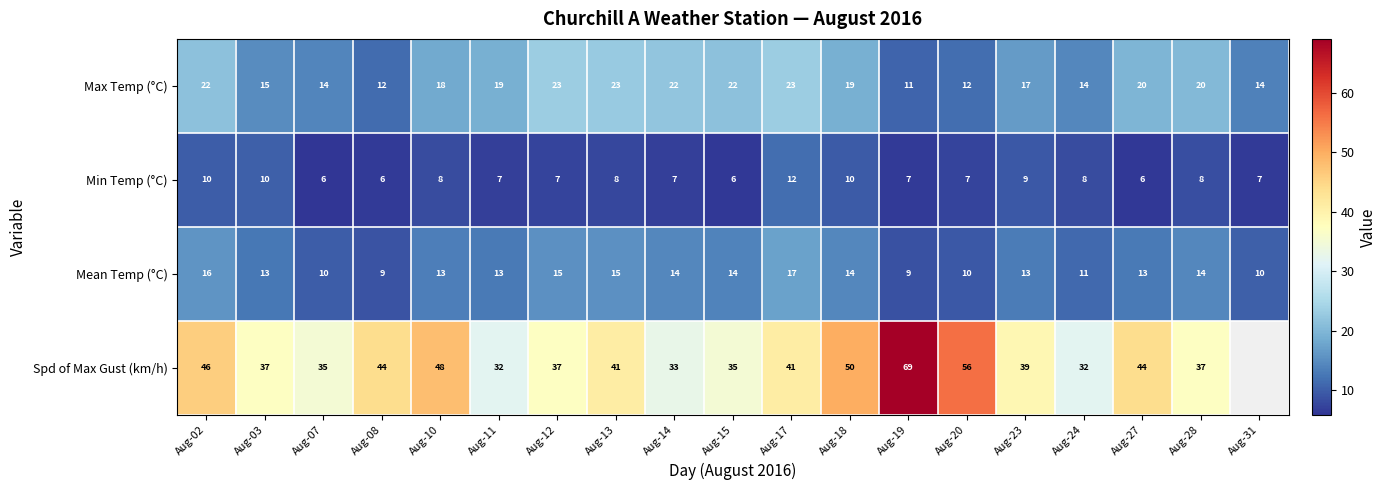

Rank the series at Aug-27 from highest to lowest value.

Spd of Max Gust (km/h), Max Temp (°C), Mean Temp (°C), Min Temp (°C)